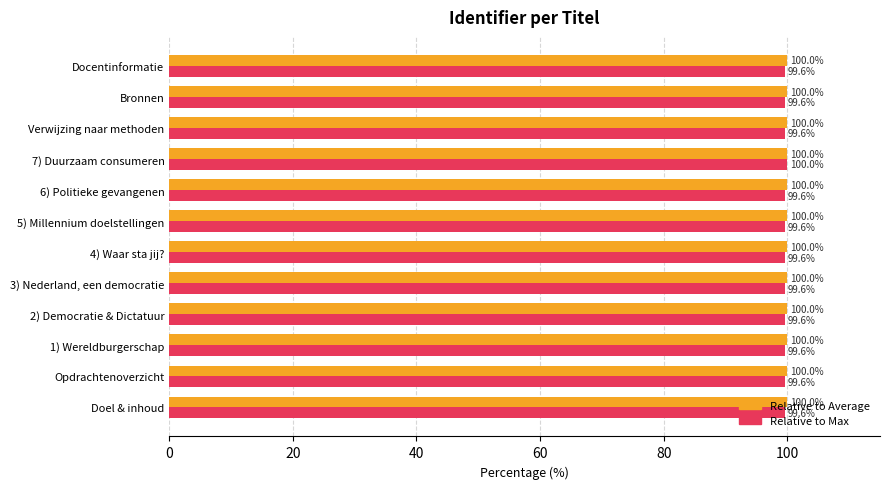

What is the sum of the Relative to Max values at 4) Waar sta jij? and Bronnen?

199.2